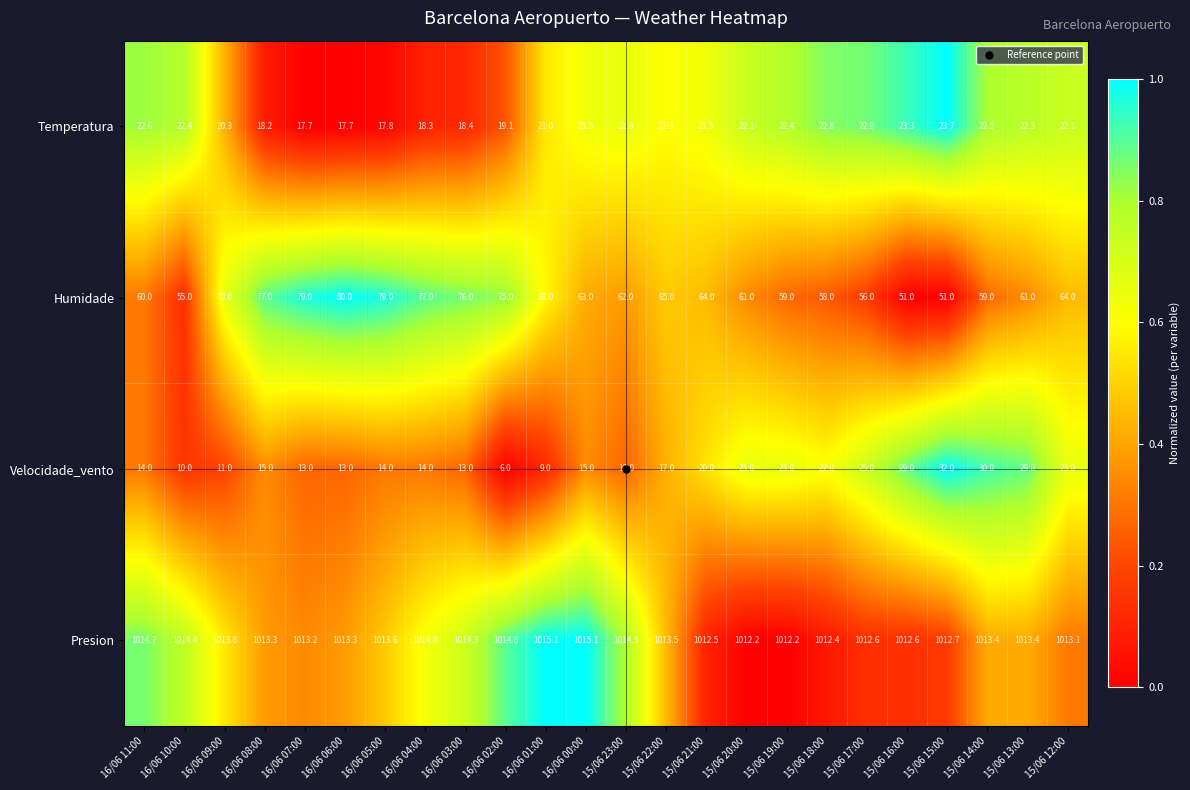

At 15/06 16:00, list the series in order from smallest to largest.

Temperatura, Velocidade_vento, Humidade, Presion